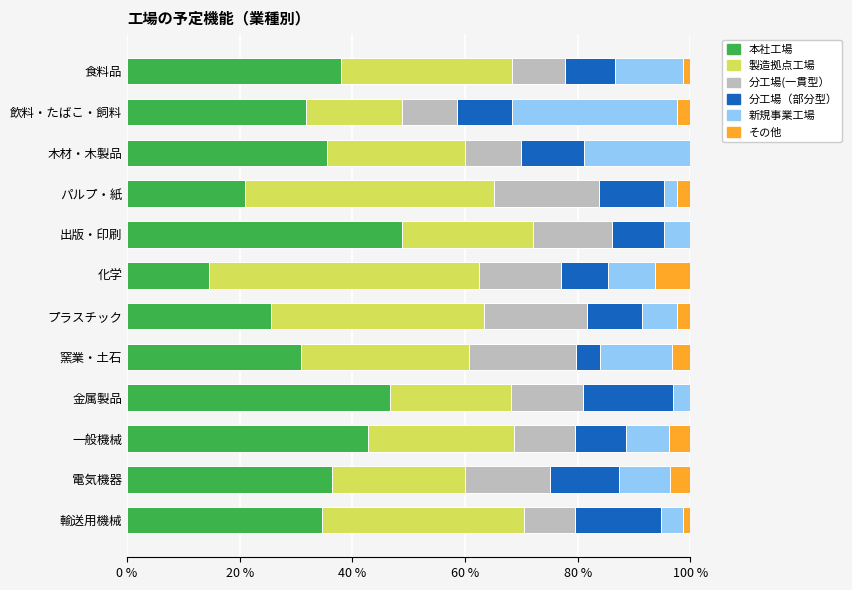

The value of 本社工場 at 食料品 is 37.9. True or false?

True